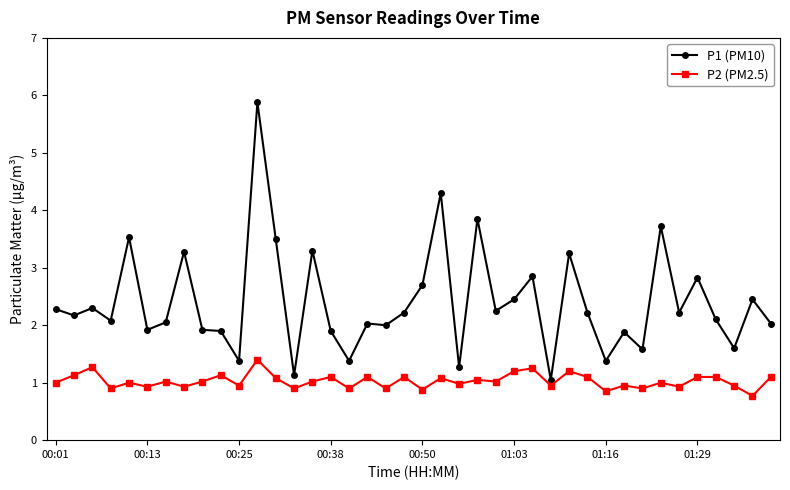

Count the number of data series in this chart.

2